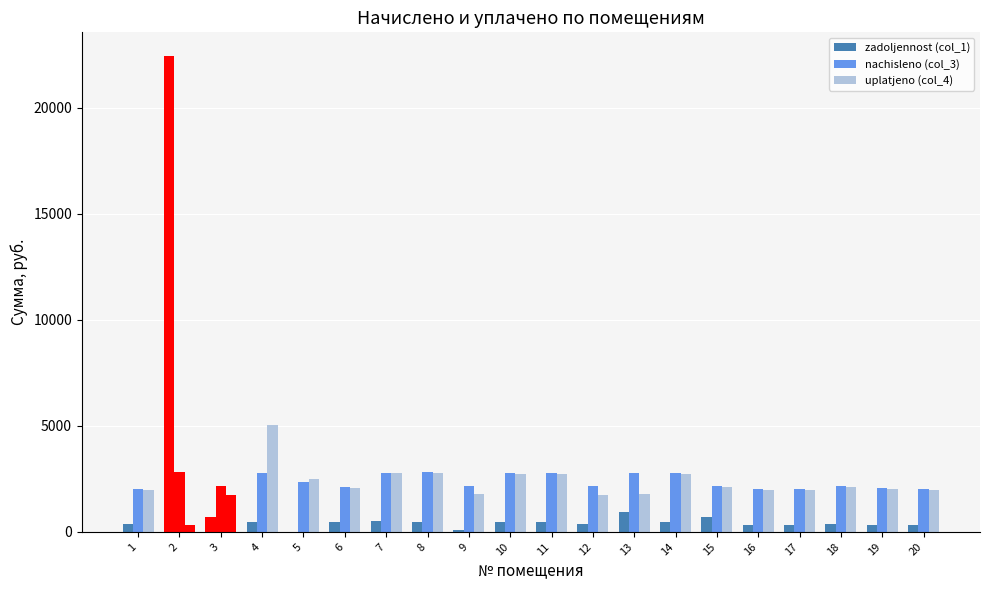

At which label does nachisleno (col_3) first exceed 2172?

2